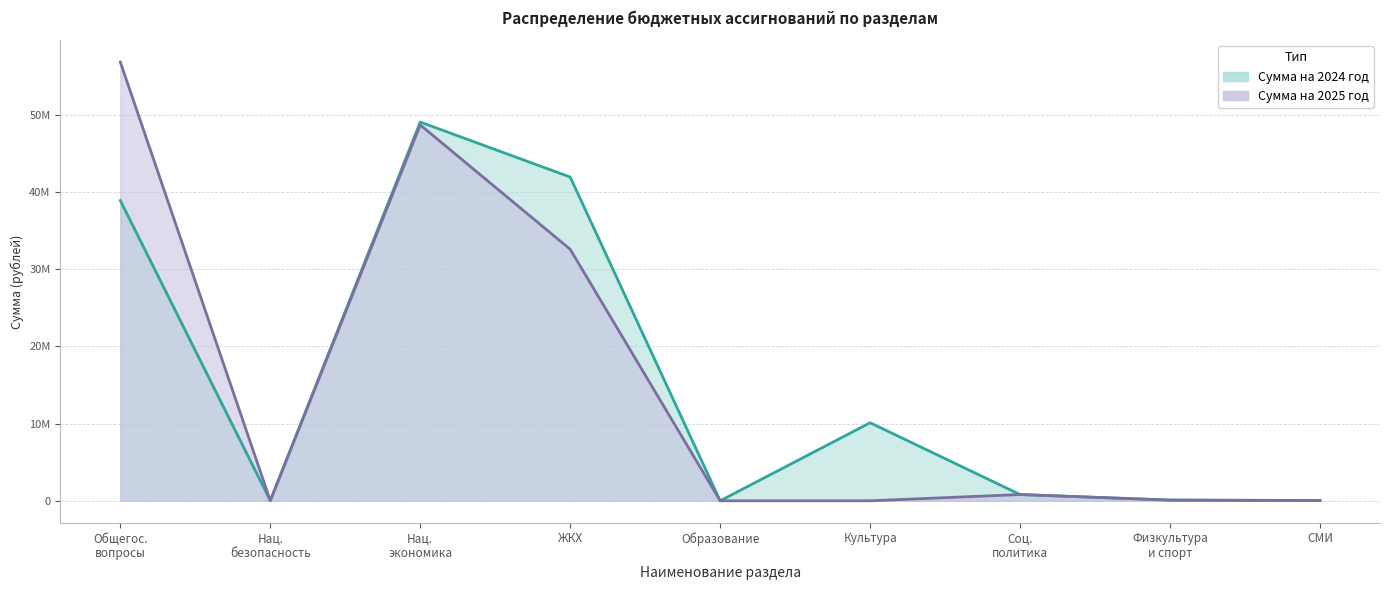

Where is Сумма на 2025 год (col_10) nearest to the value 28400443?

ЖКХ